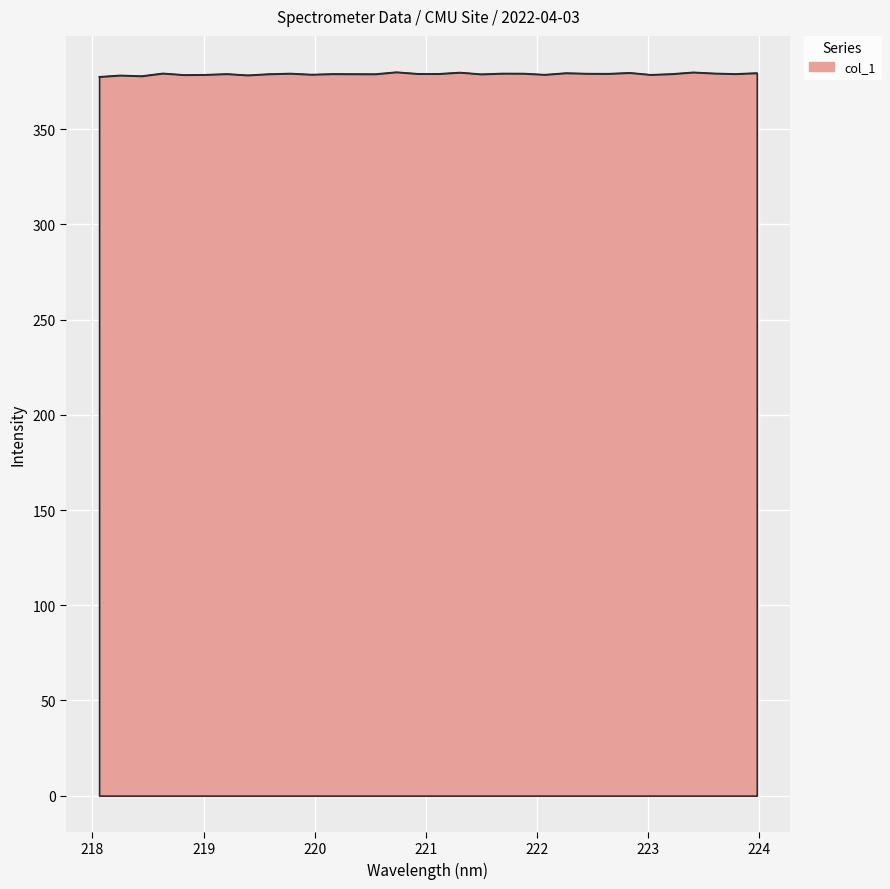

What is the greatest value displayed?

380.0